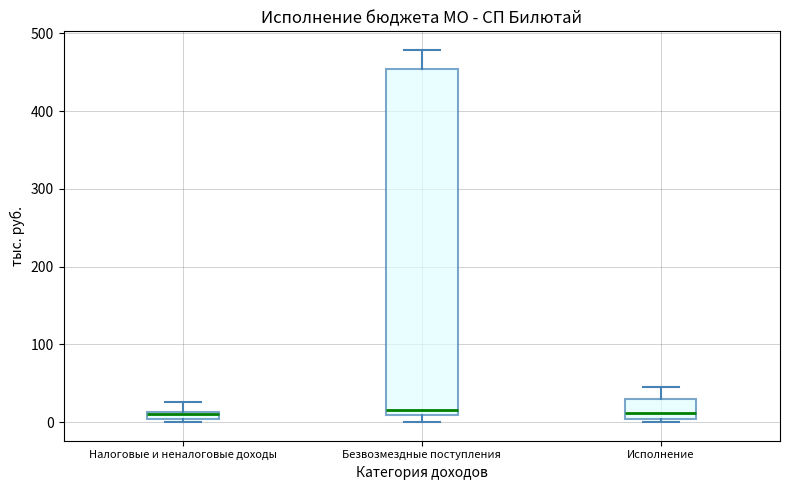

Where is the lower edge of the box for Исполнение on the y-axis? The values are not printed on the chart, so give them approximately, as read against the axis.

0